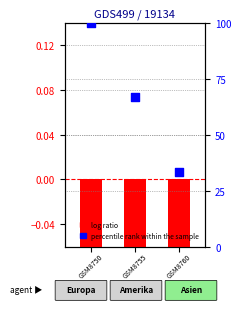

Is the value of log ratio at 0 greater than the value of percentile rank within the sample at 1?

No